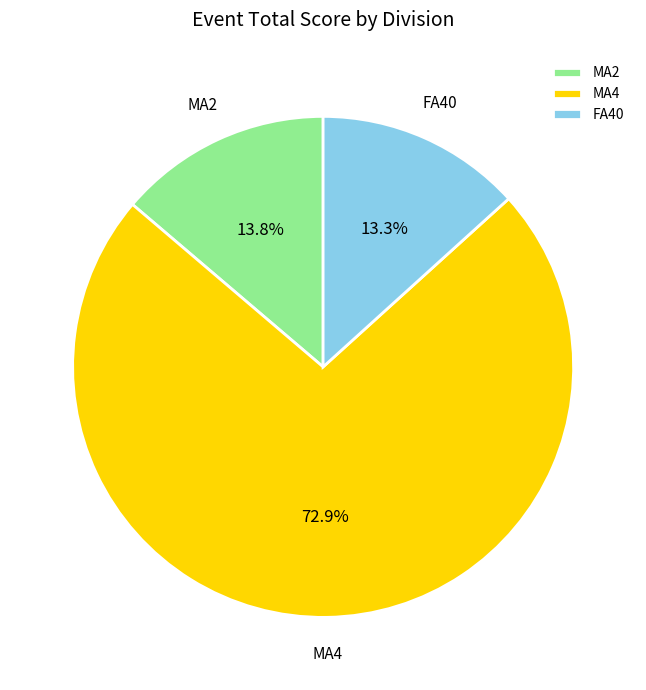

Does MA2 account for over 50% of the chart?

No